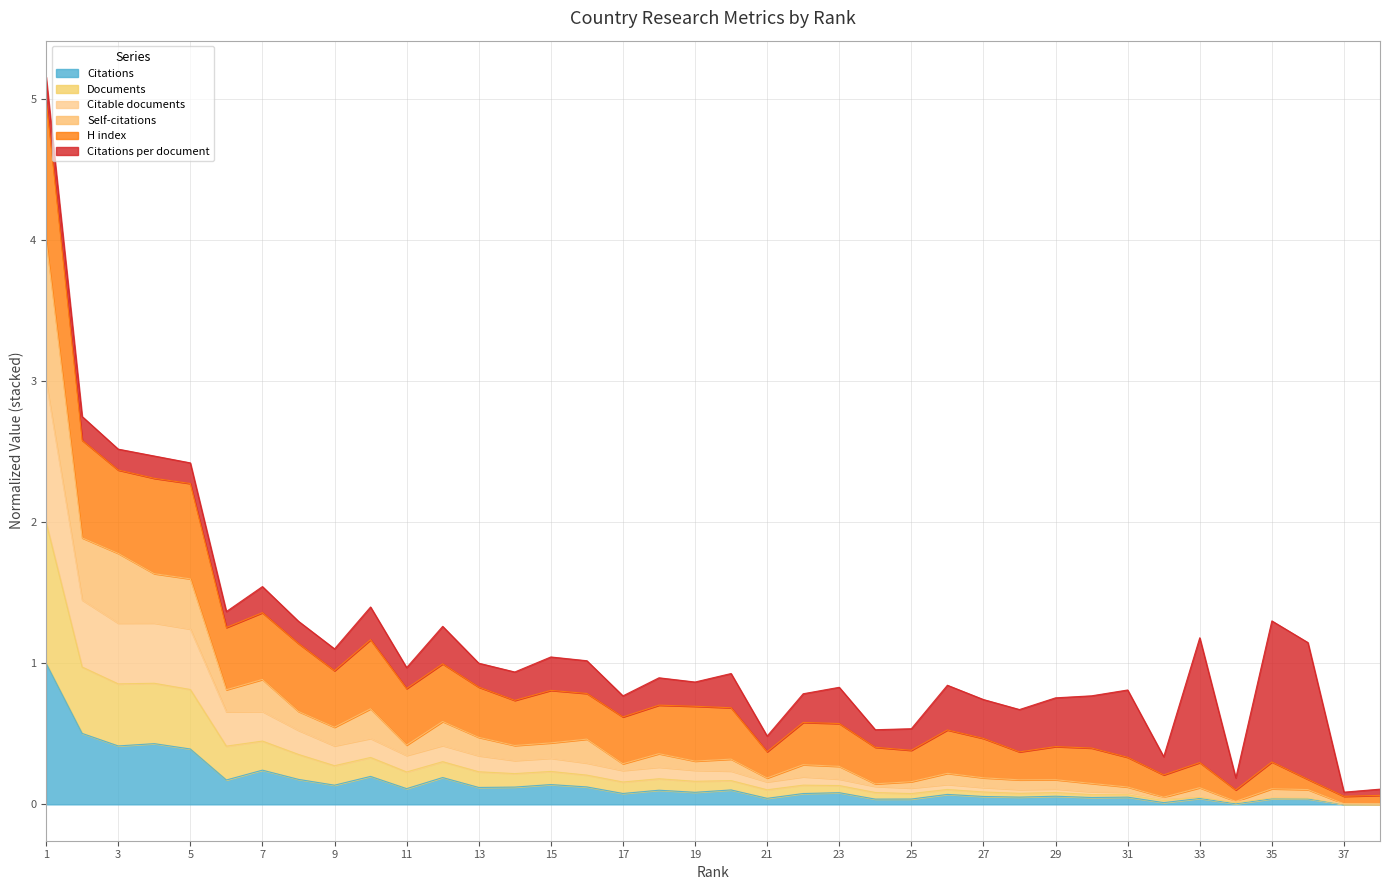

At which category is the sum across all series the highest?

1